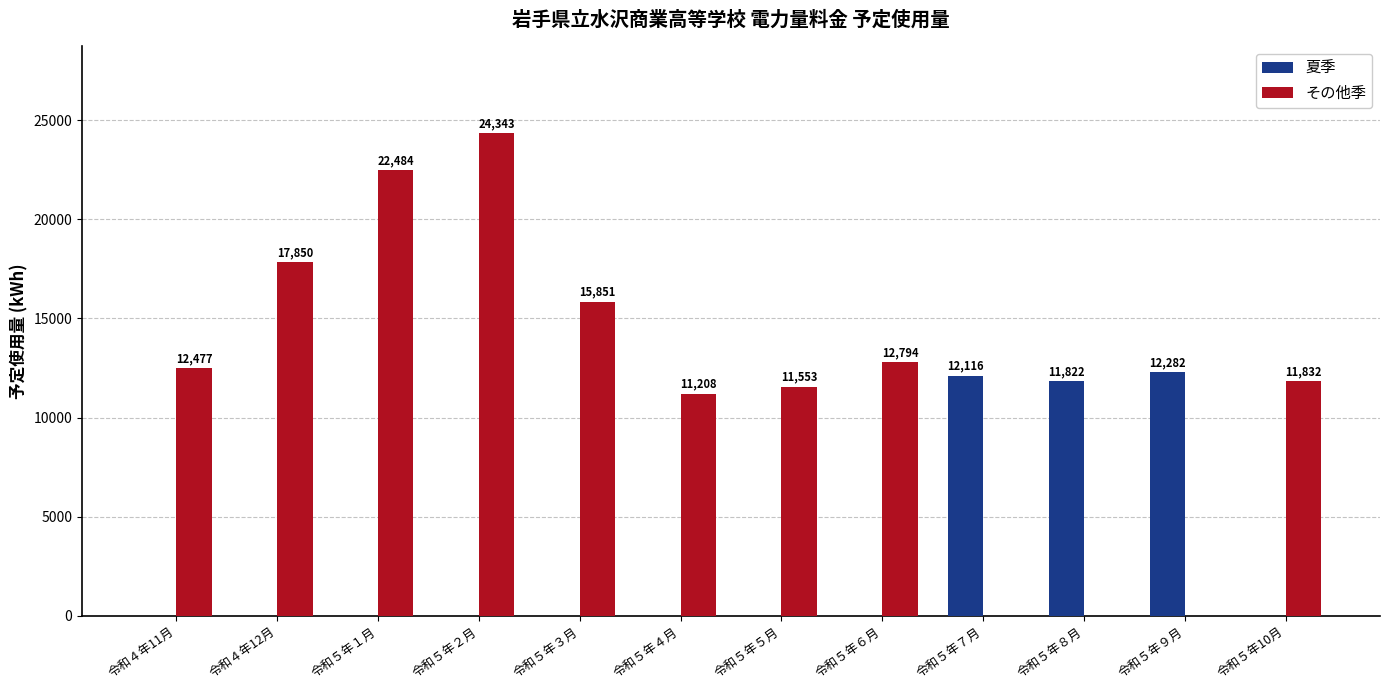

What is the highest value of the その他季 series?

24343